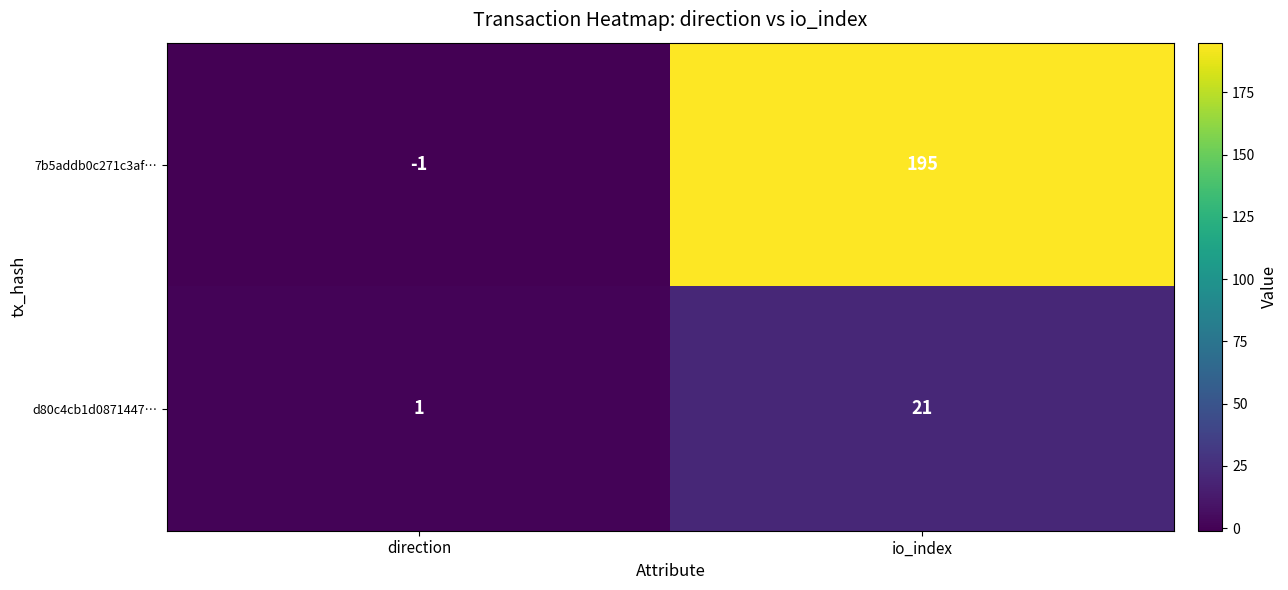

The d80c4cb1d0871447… series shows 36 at io_index. True or false?

False